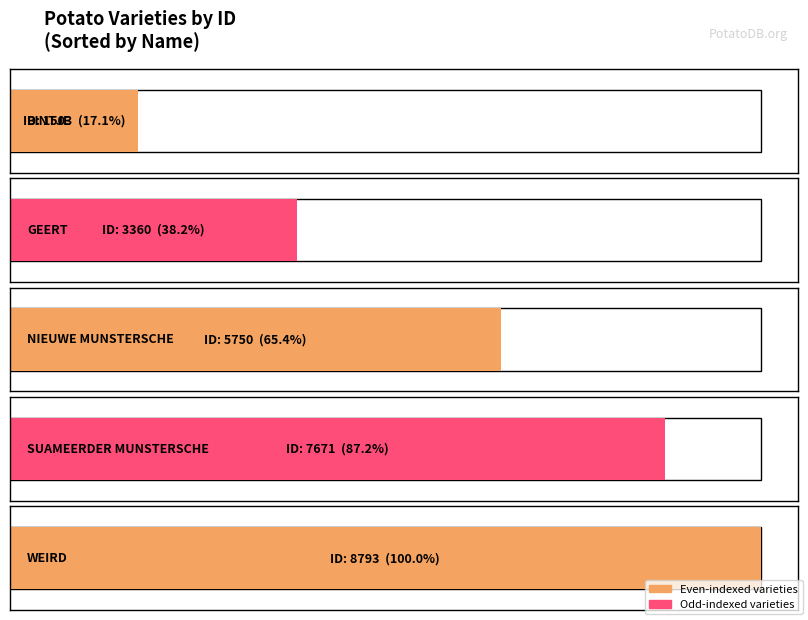

At which label does the data first exceed 5750?

SUAMEERDER MUNSTERSCHE